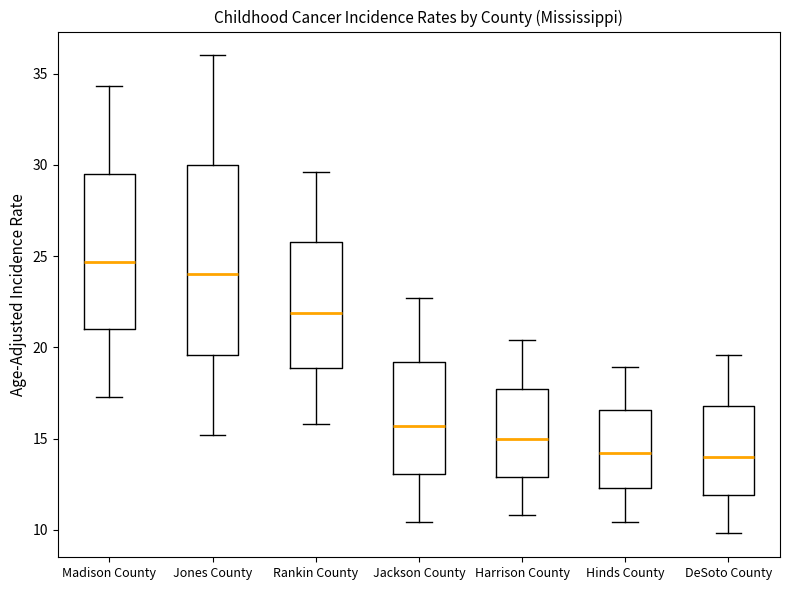

Where does the median line of the box for Rankin County sit on the y-axis? The values are not printed on the chart, so give them approximately, as read against the axis.

22.0